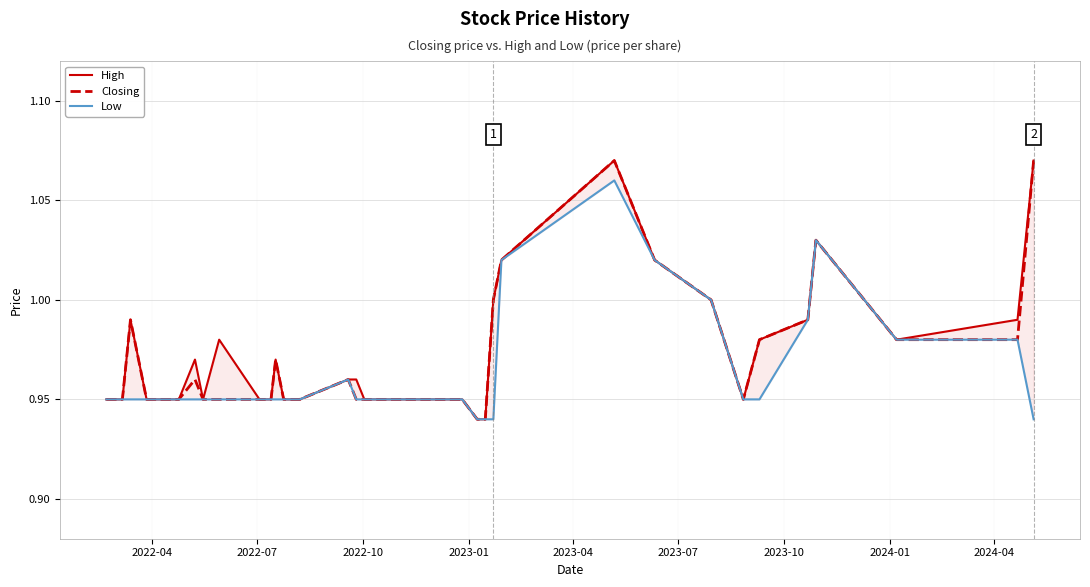

What is the label of the 40th point from the right?

2022-04